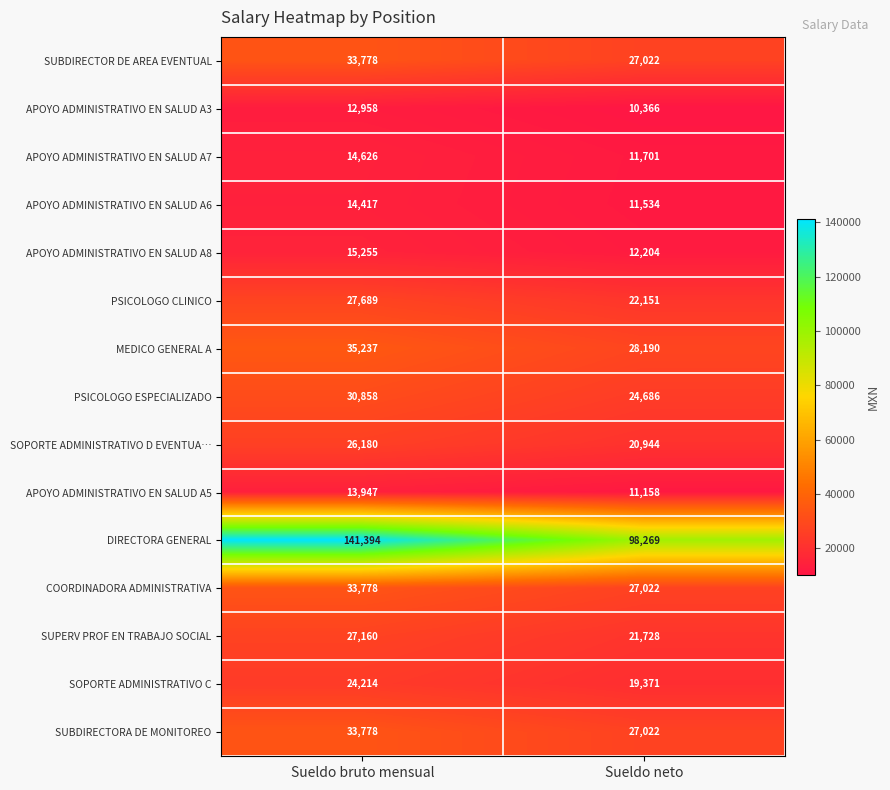

True or false: PSICOLOGO ESPECIALIZADO has a value of 30858 at Sueldo bruto mensual.

True